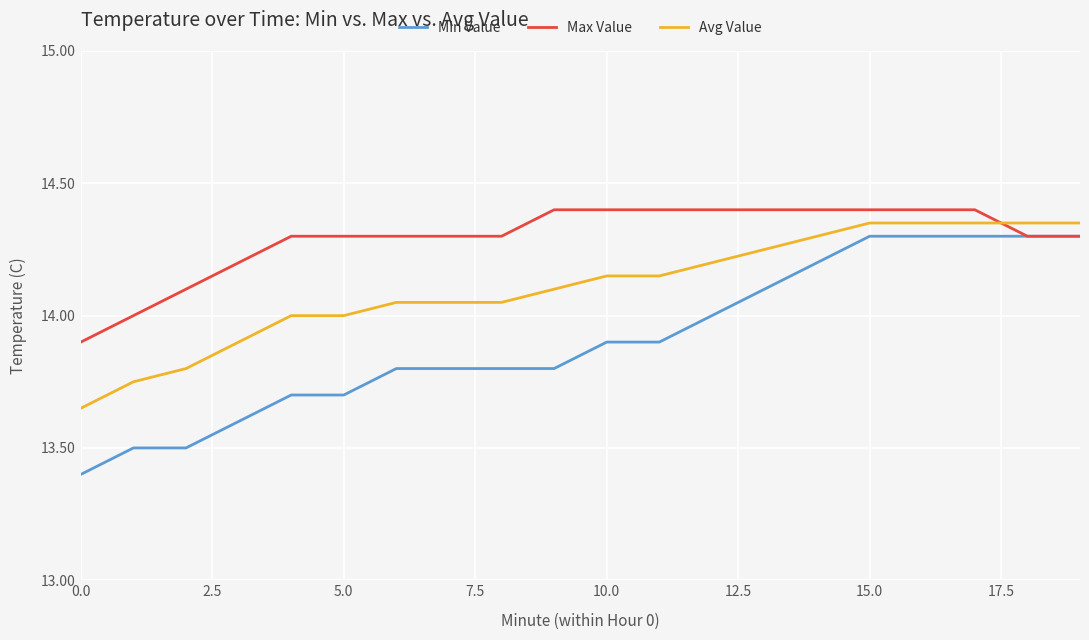

What is the difference between the maximum and minimum values in the Avg Value series?

0.7